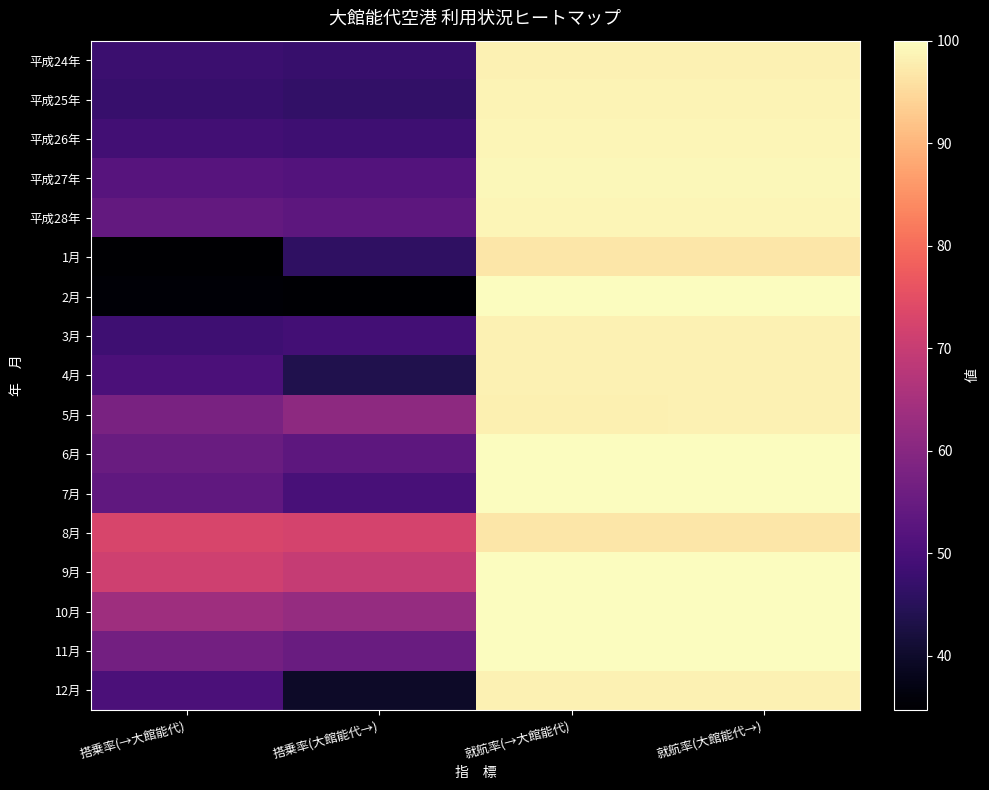

How many distinct data groups are displayed?

17